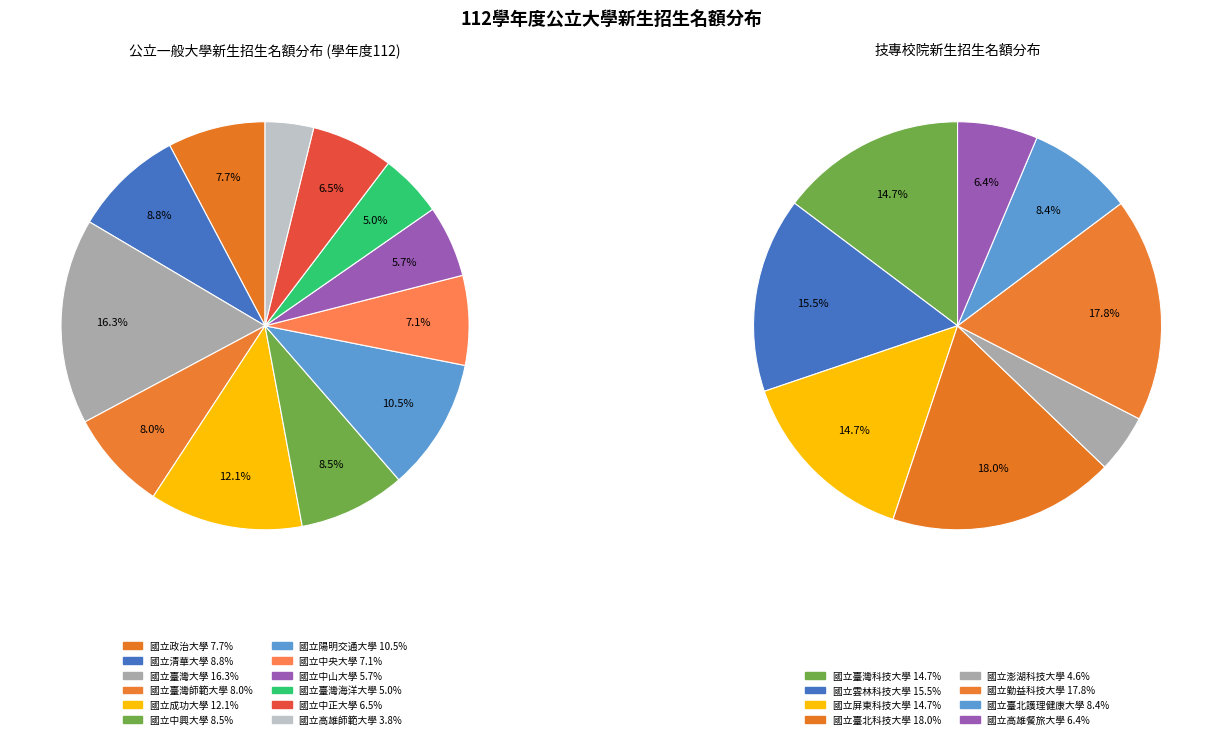

Which category has the smallest portion of the pie?

國立高雄師範大學